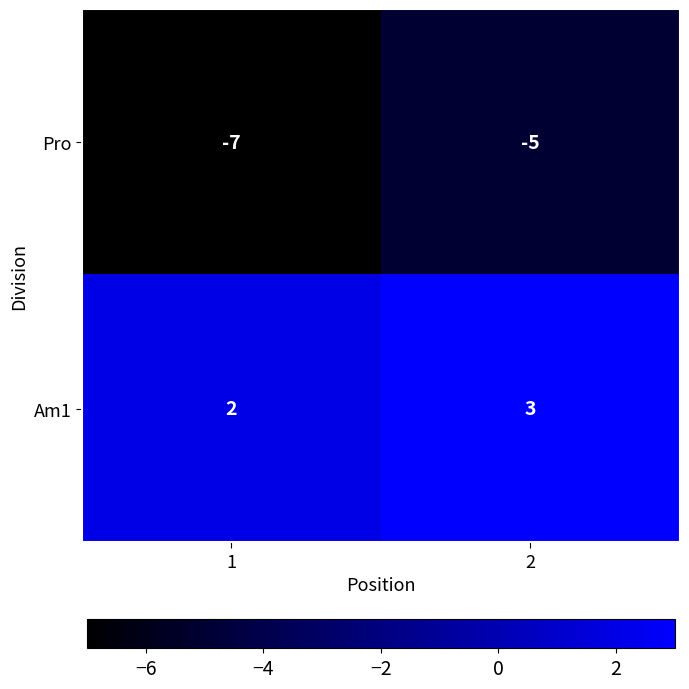

List the series in order of their overall mean, lowest first.

Pro, Am1